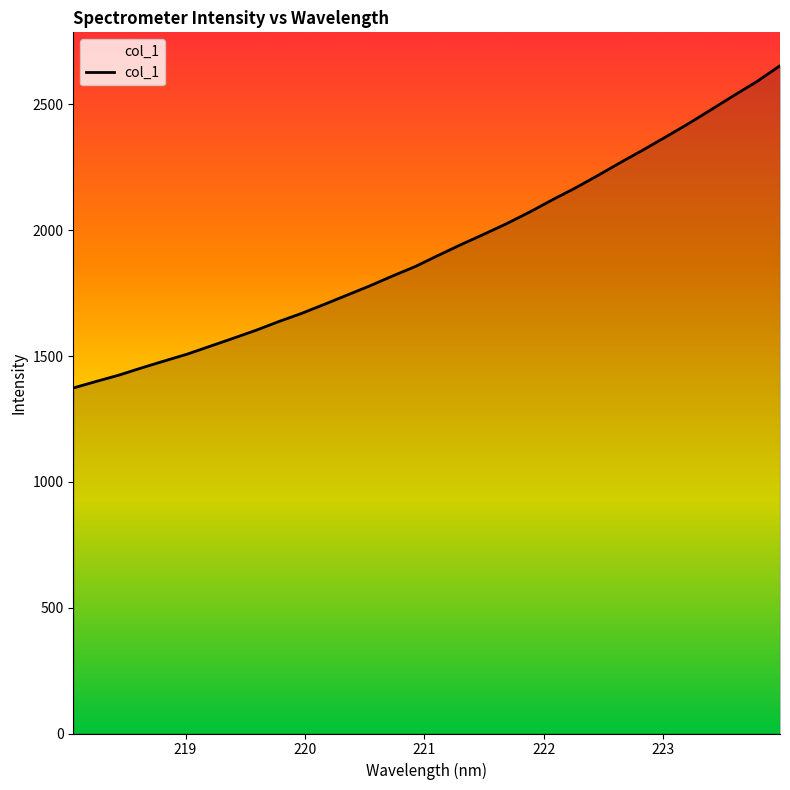

What is the difference between the maximum and minimum values?

1280.6